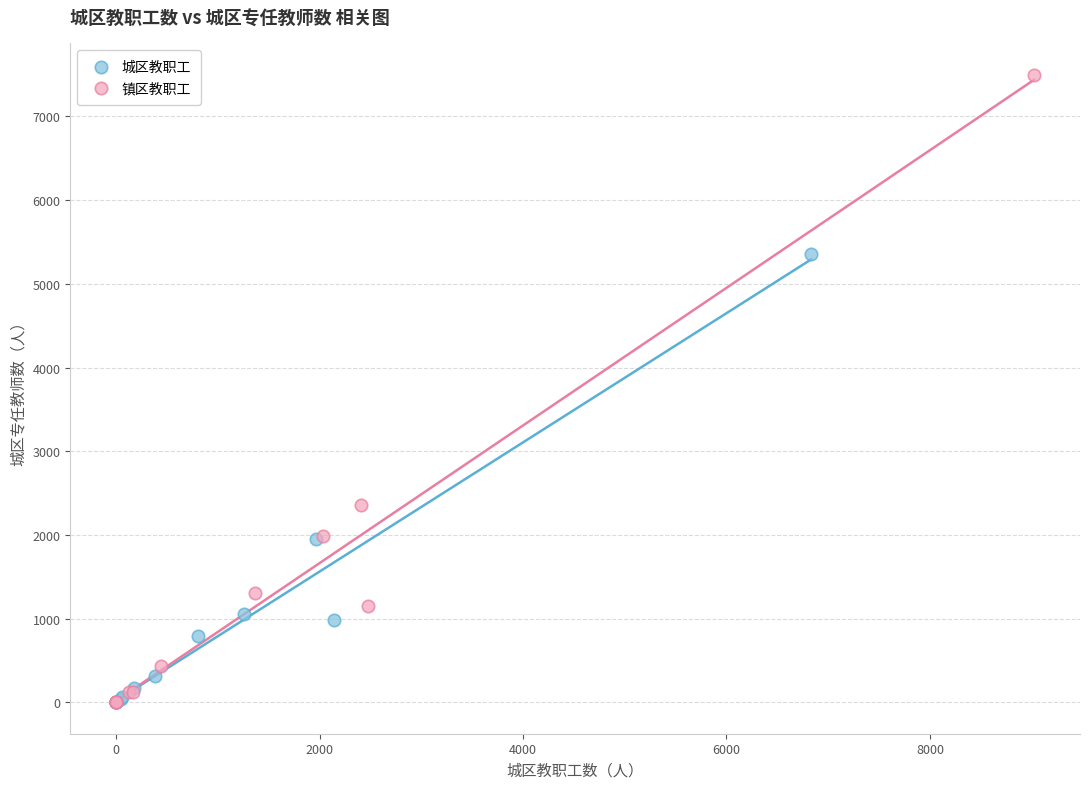

Which series reaches the maximum Y coordinate?

镇区教职工